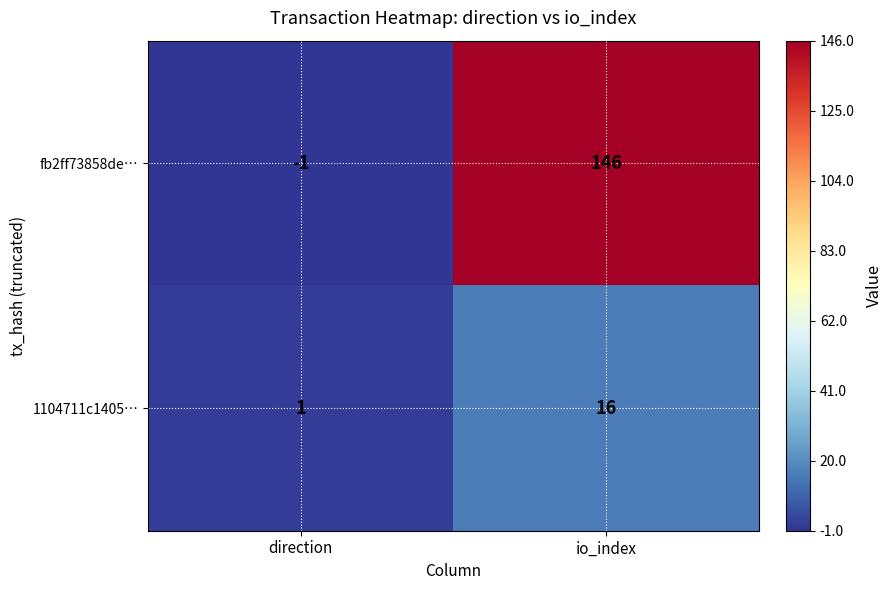

At which category does the chart reach its minimum across all series?

direction